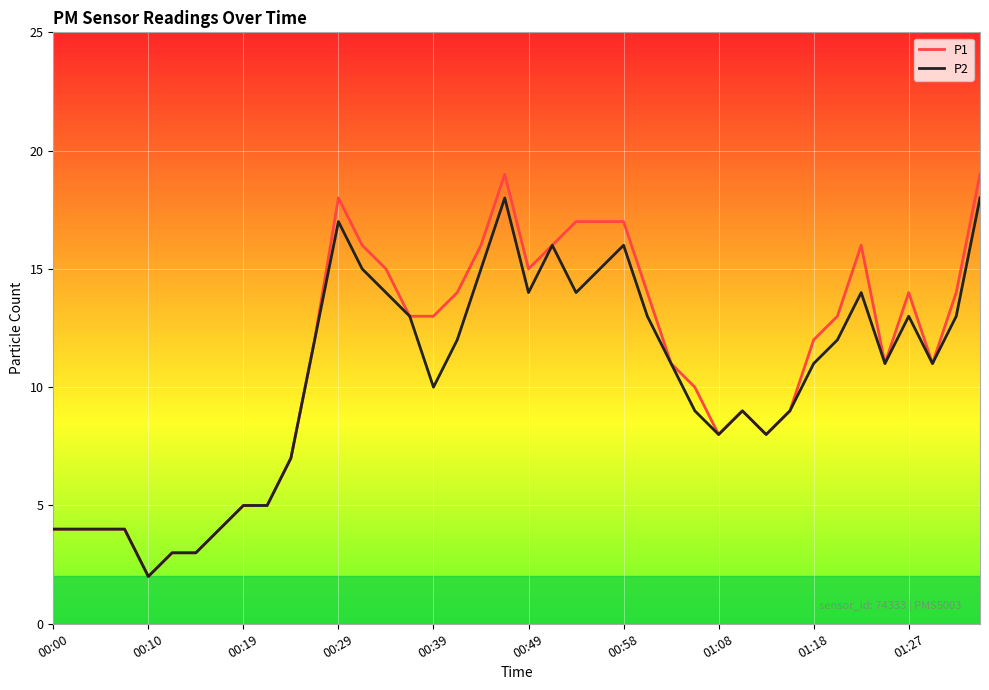

Which series has the largest range (max minus min)?

P1